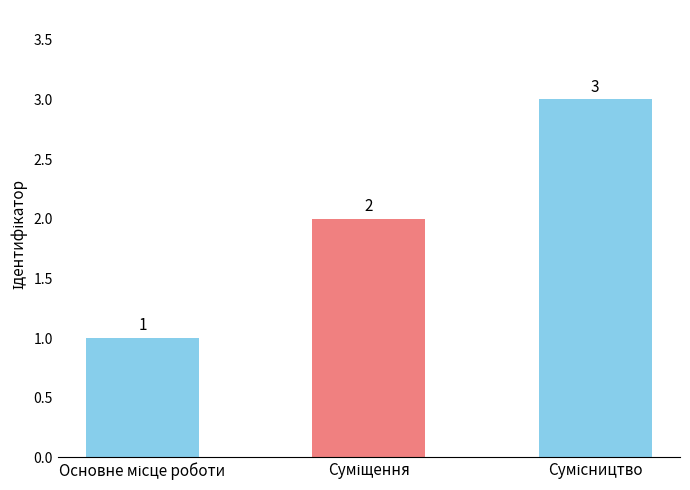

How many values are between 1 and 3?

3